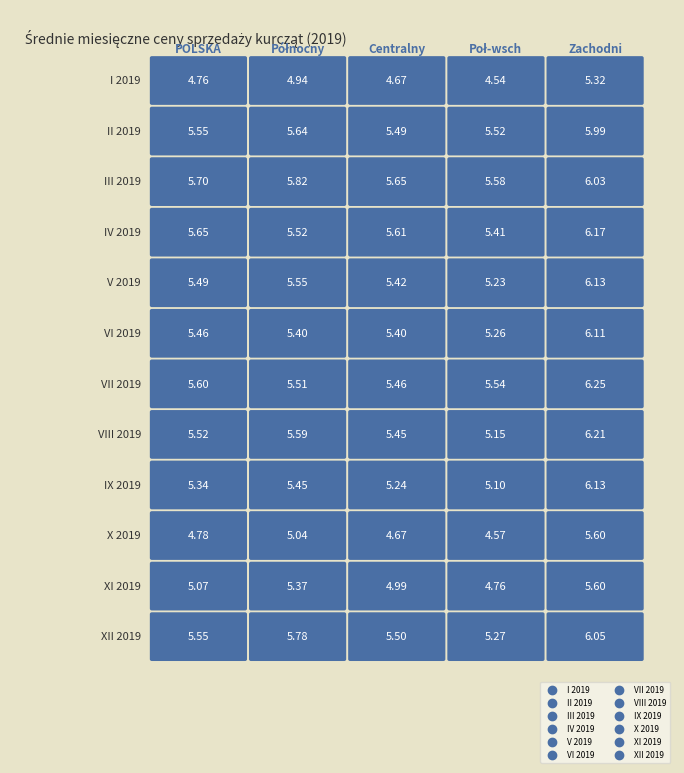

Which has a higher value, 4 or 1?

4